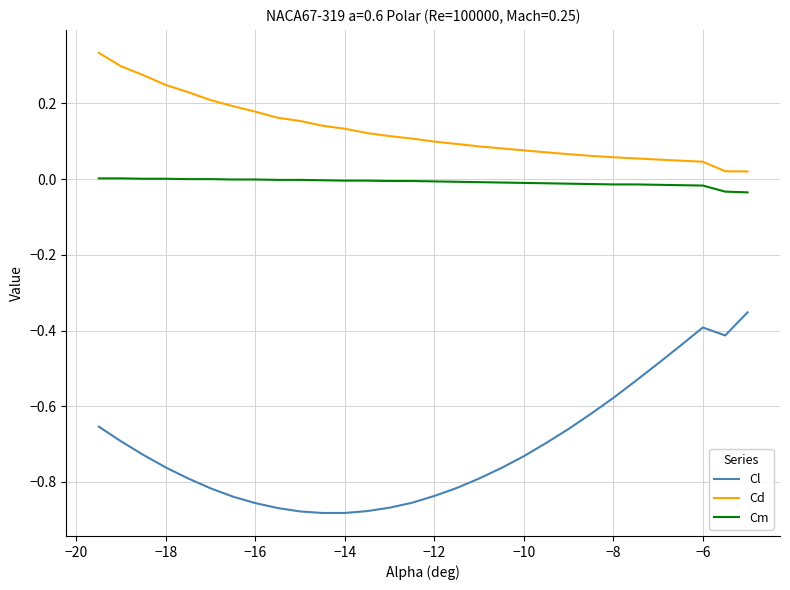

At how many categories does at least one series exceed 0?

30